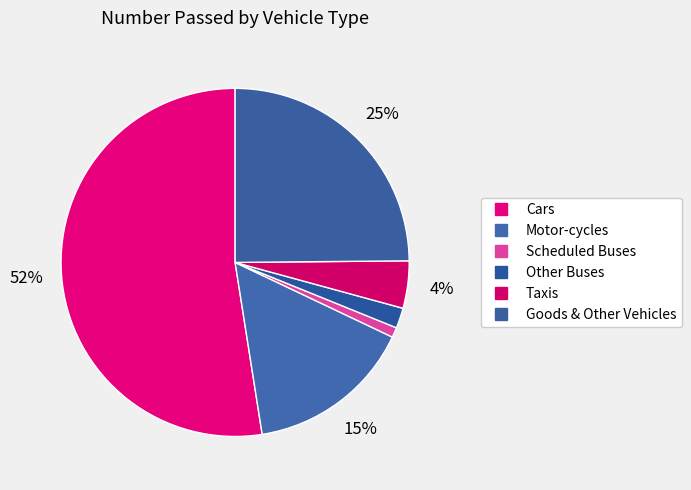

To the nearest percent, what is the combined percentage of Other Buses and Scheduled Buses?

3%